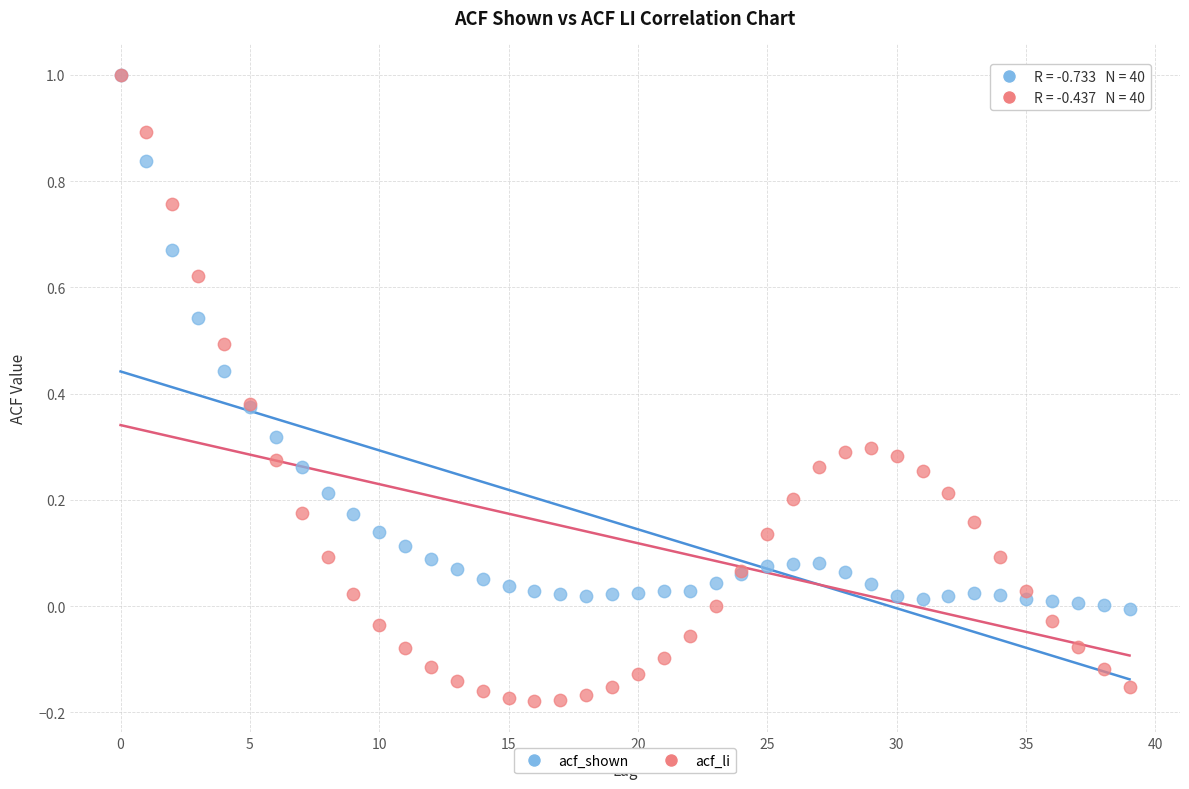

What are all the series names shown in the legend?

acf_shown, acf_li